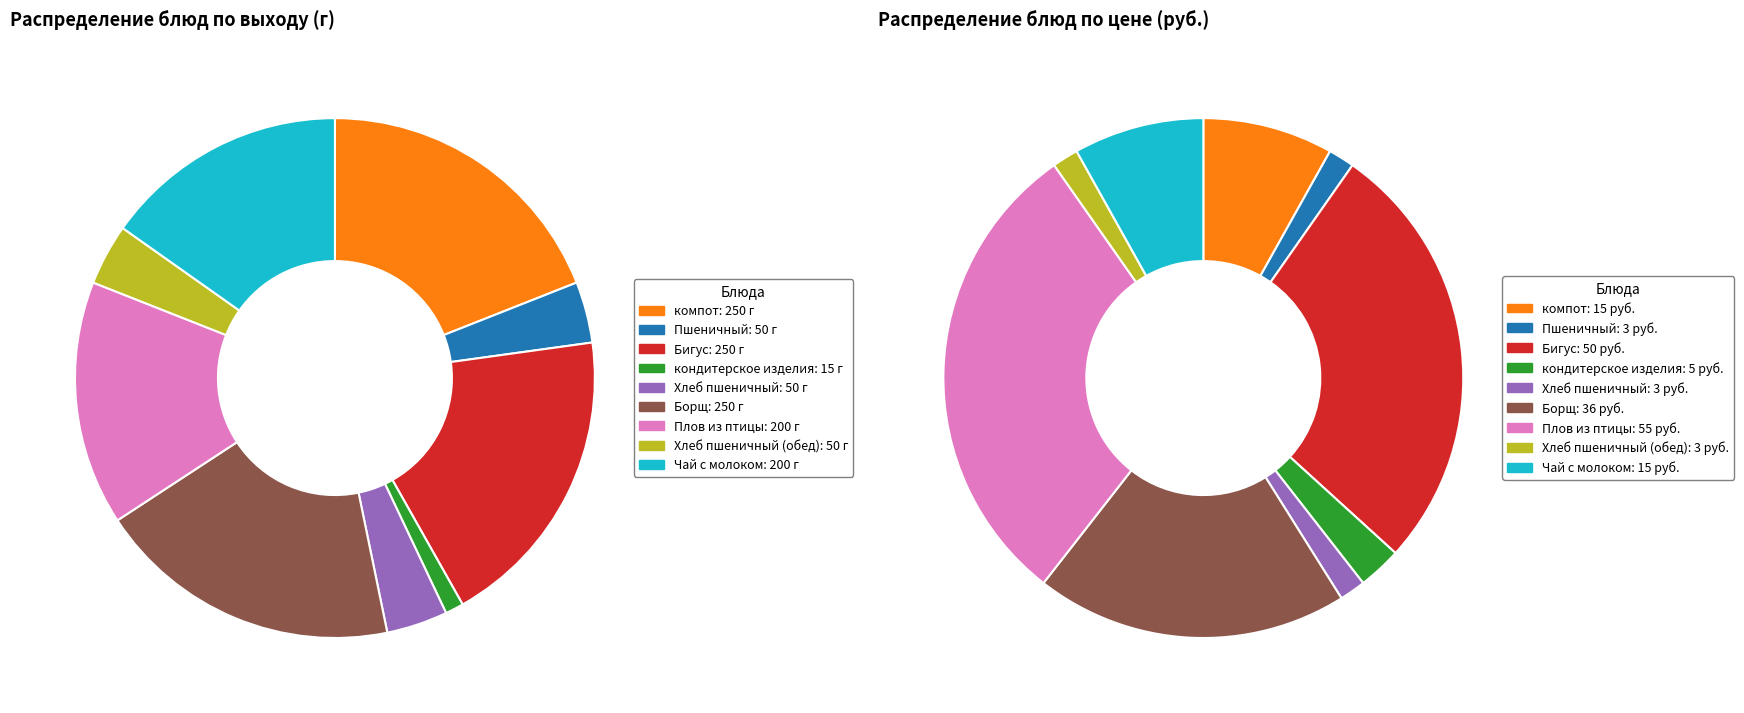

How much of the chart is everything except Пшеничный?

96.2%